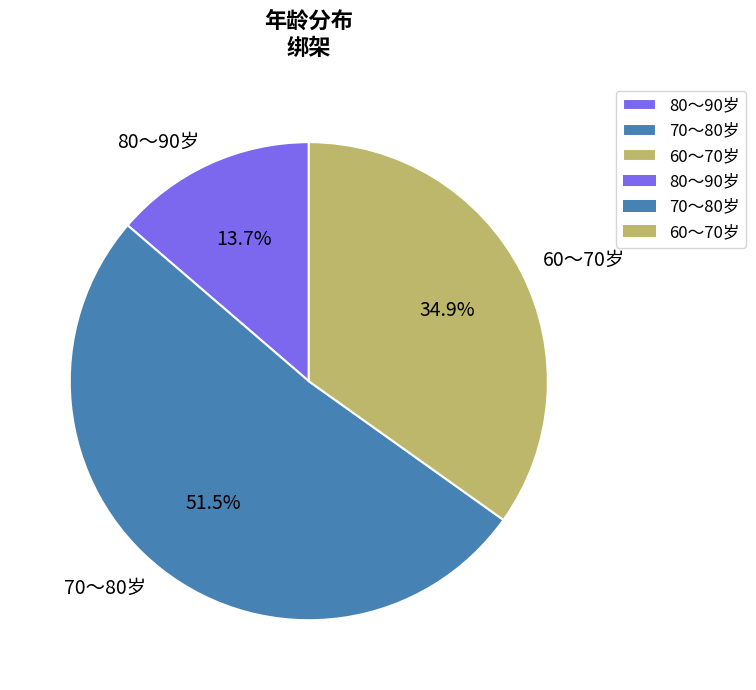

Which category accounts for the majority?

70～80岁